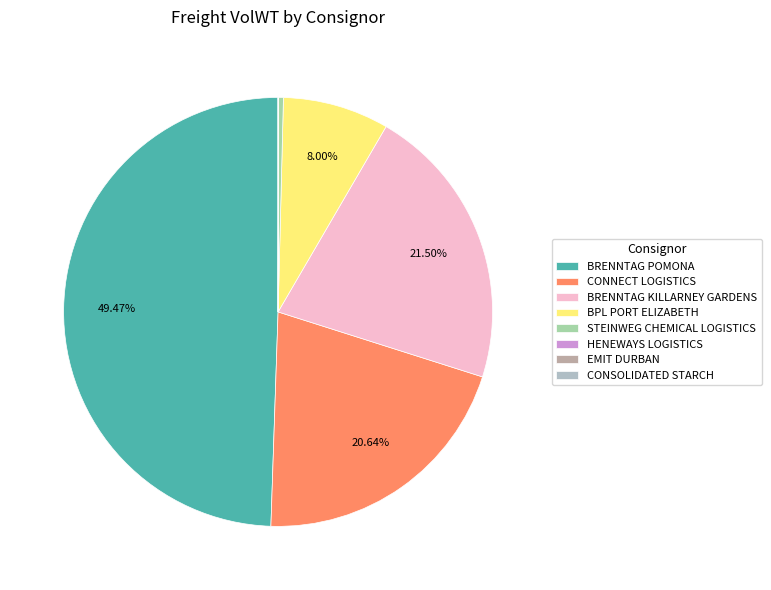

Count the number of slices in the pie.

8